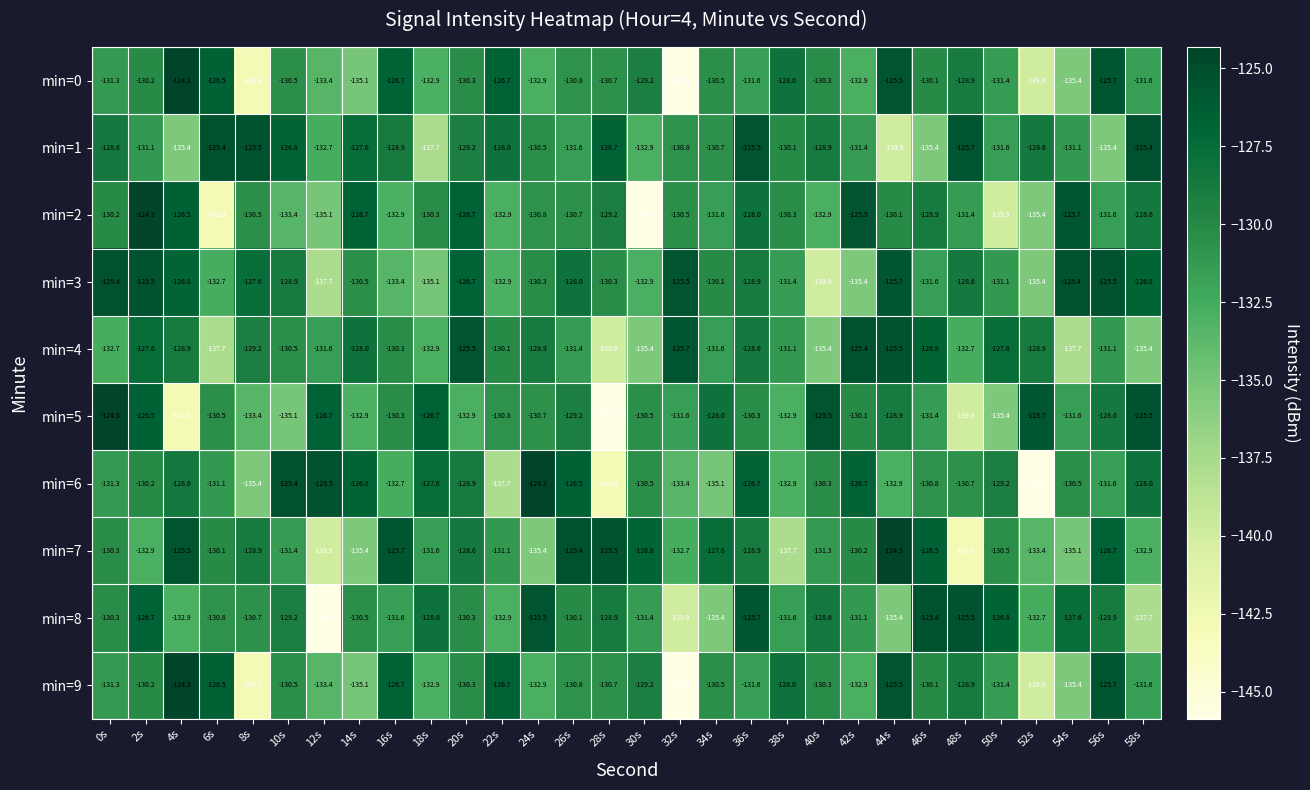

How many values in the min=6 series exceed -130?

12